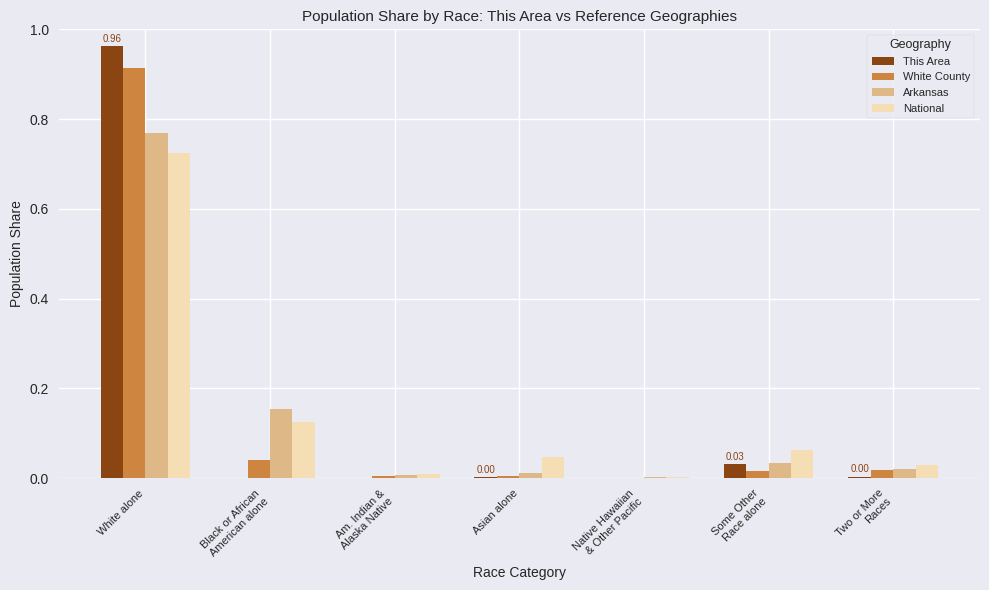

The This Area series shows 1.4 at White alone. True or false?

False